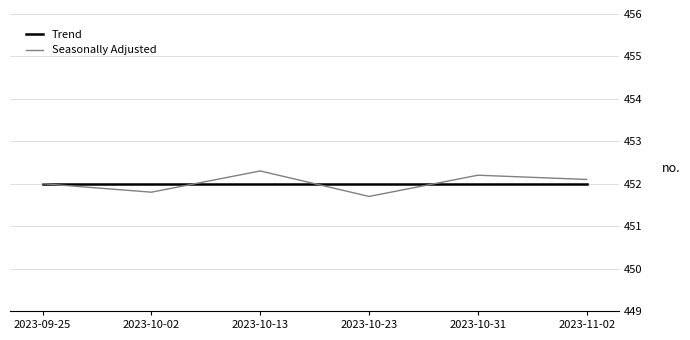

What is the maximum value shown in the chart?

452.3